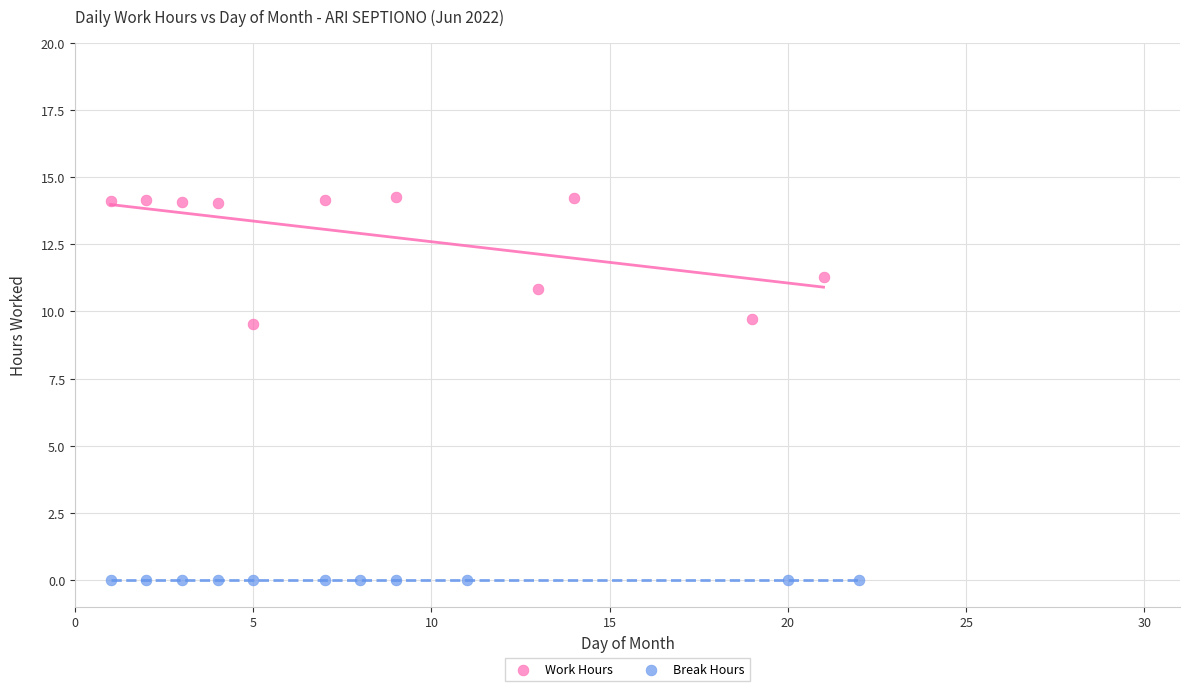

Which series contains the lowest Y value?

Break Hours